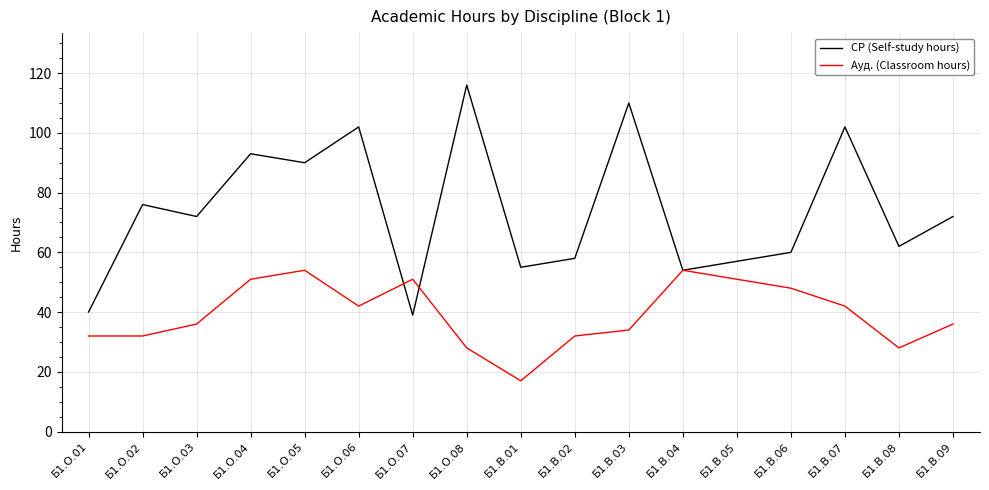

What is the total value across all series at Б1.В.05?

108